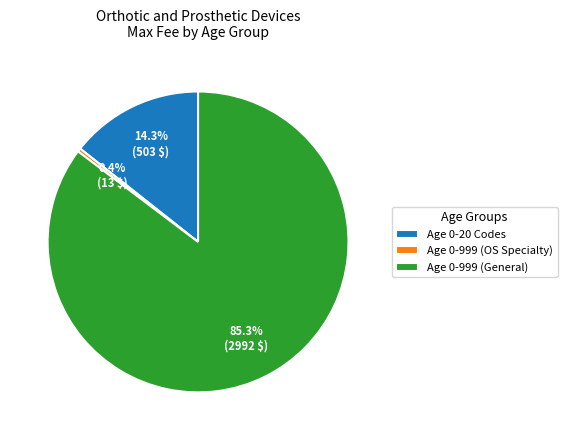

What percentage do Age 0-999 (OS Specialty) and Age 0-999 (General) together represent?

85.7%